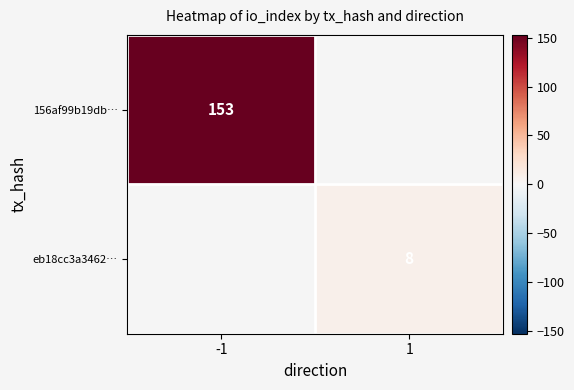

The eb18cc3a3462… series shows 8 at 1. True or false?

True